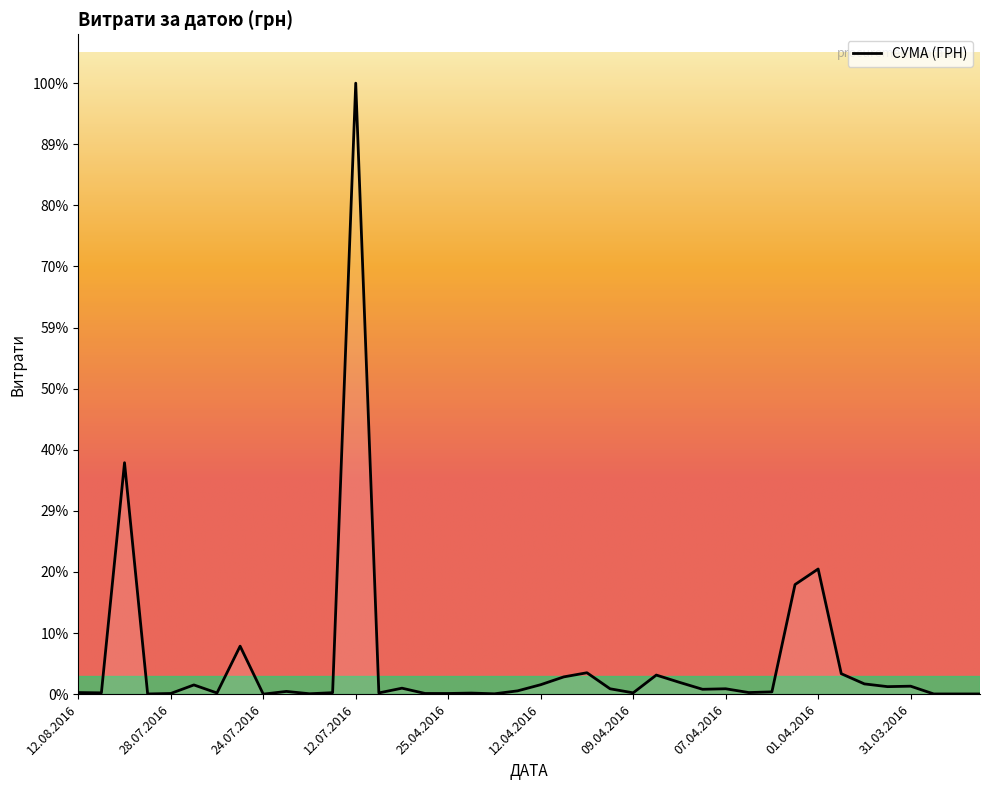

Reading left to right, list all the values displayed in this chart.

775.0	633.1	111990.4	97.8	331.6	4460.0	574.6	23228.0	11.2	1321.3	200.8	708.4	295638.6	600.0	2886.0	339.4	323.2	527.8	173.9	1592.4	4573.8	8360.4	10355.9	2600.0	633.1	9235.2	5720.2	2354.0	2607.0	774.4	1111.6	53028.9	60564.6	9898.4	4960.2	3635.4	3855.6	97.8	100.0	97.8